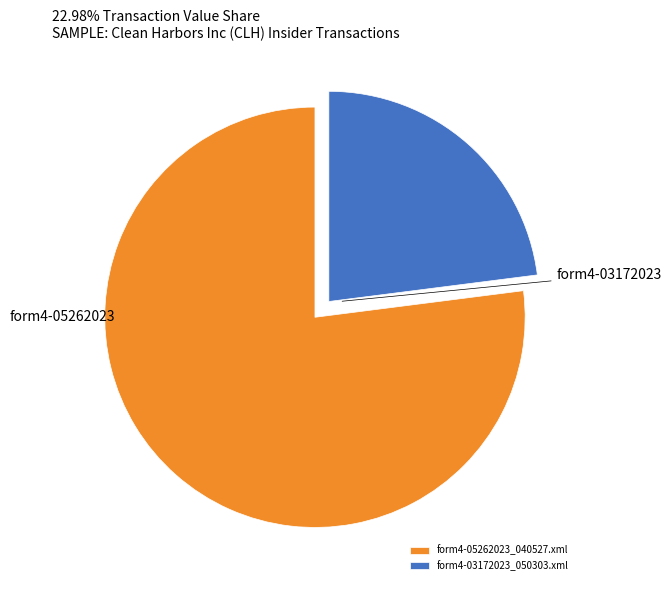

How many slices are in this pie chart?

2